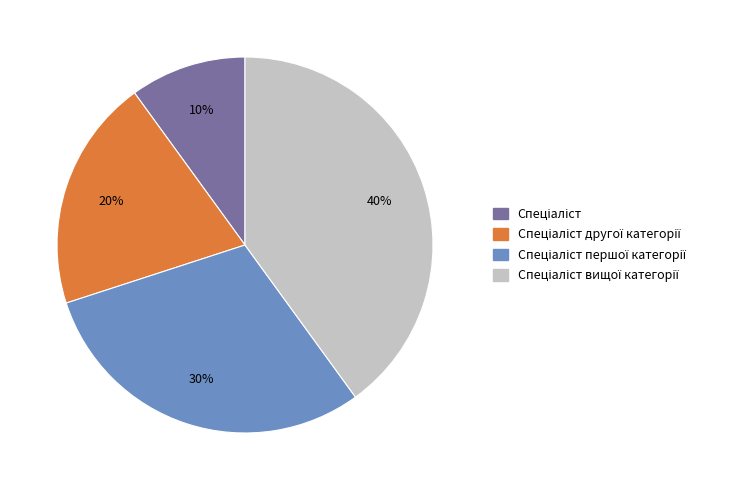

Is there any slice that represents more than half of the pie?

No